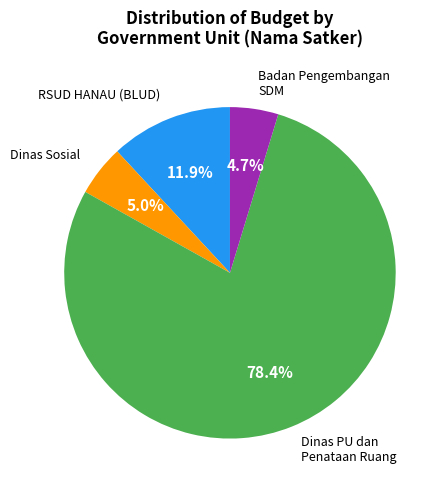

Is there a majority slice in this chart?

Yes